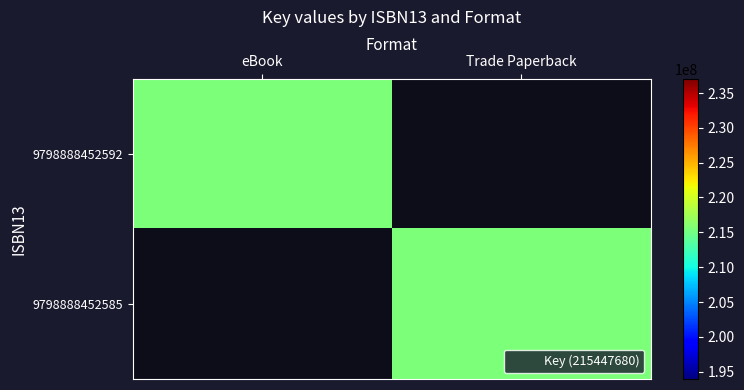

Reading left to right, what are all the values shown in this chart?

9798888452592: eBook=215447680	Trade Paperback=0
9798888452585: eBook=0	Trade Paperback=215447680